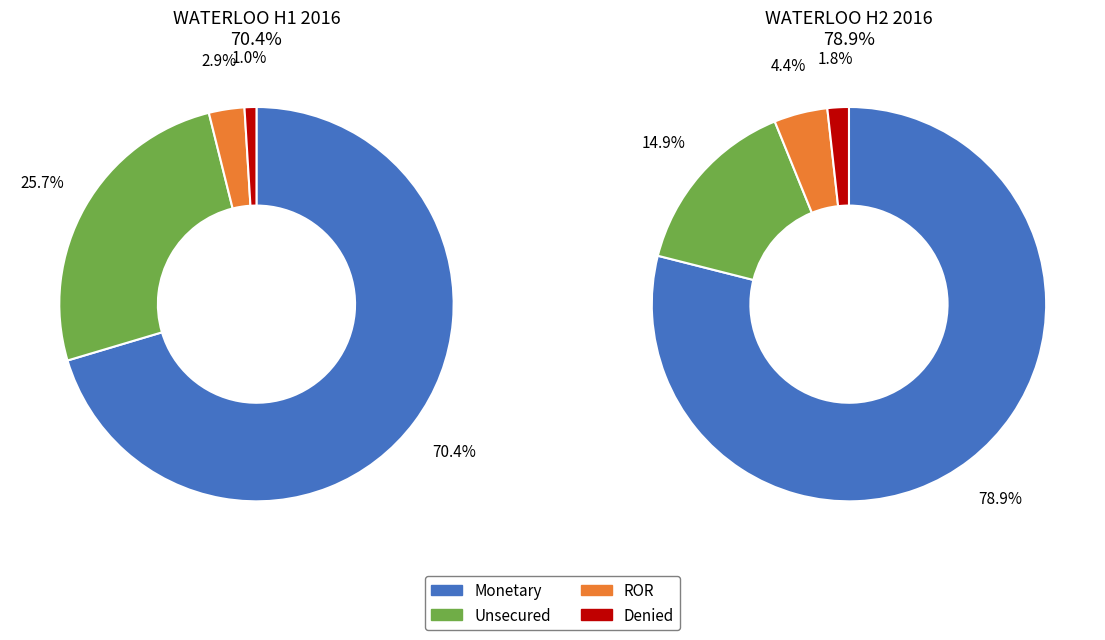

Is it true that 2016-02 is 56% of the pie?

False